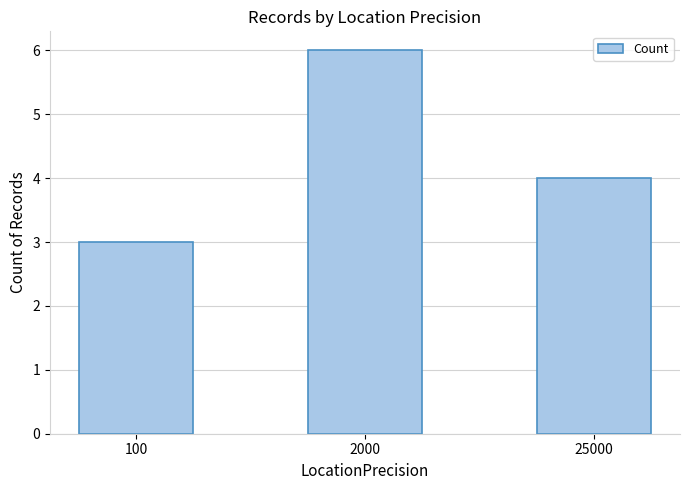

How many series are shown in this chart?

1